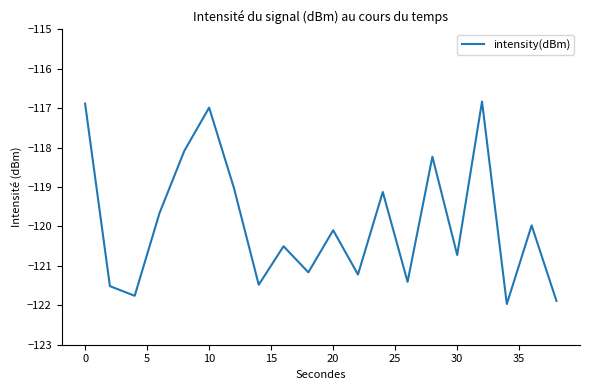

Reading left to right, list all the values displayed in this chart.

-116.9	-121.5	-121.8	-119.7	-118.1	-117.0	-119.0	-121.5	-120.5	-121.2	-120.1	-121.2	-119.1	-121.4	-118.2	-120.7	-116.8	-122.0	-120.0	-121.9